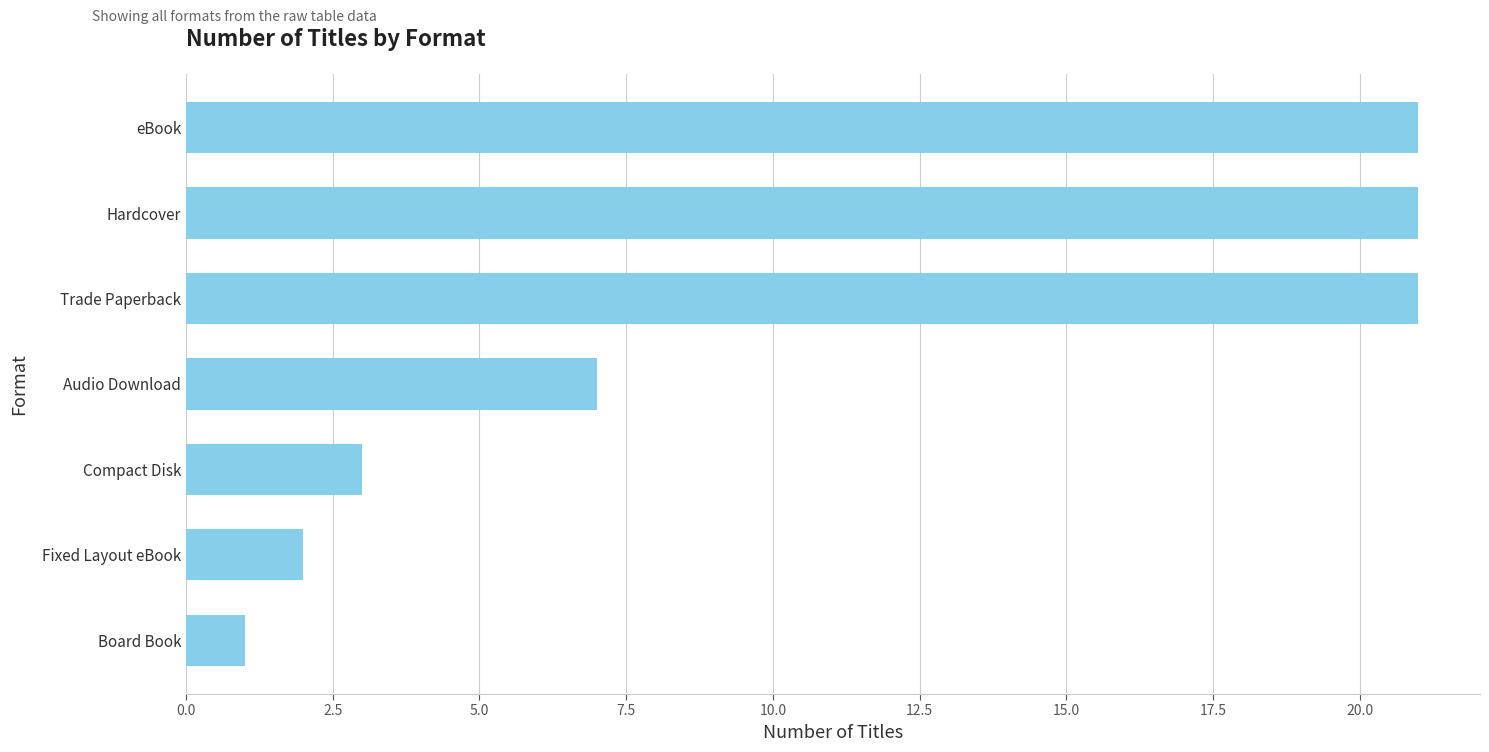

What is the maximum value shown in the chart?

21